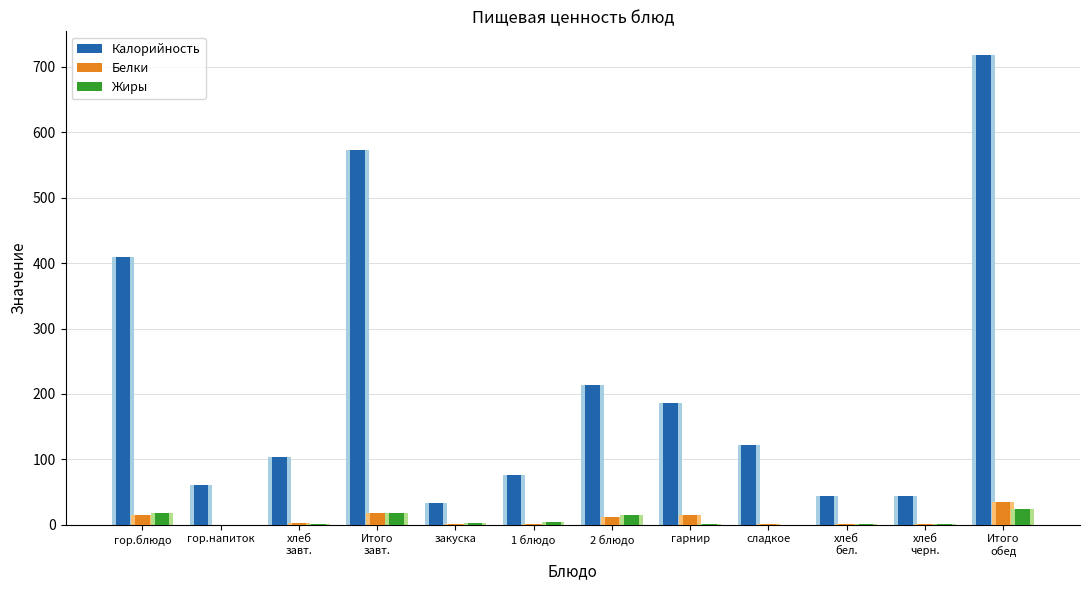

At how many categories does at least one series exceed 325?

3